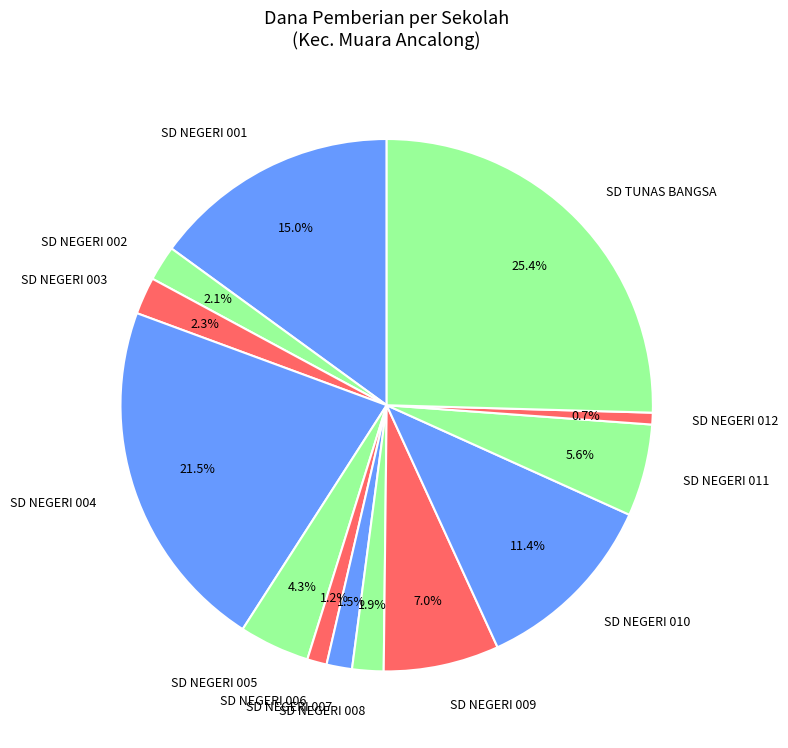

The SD NEGERI 002 slice represents 2% of the pie. True or false?

True